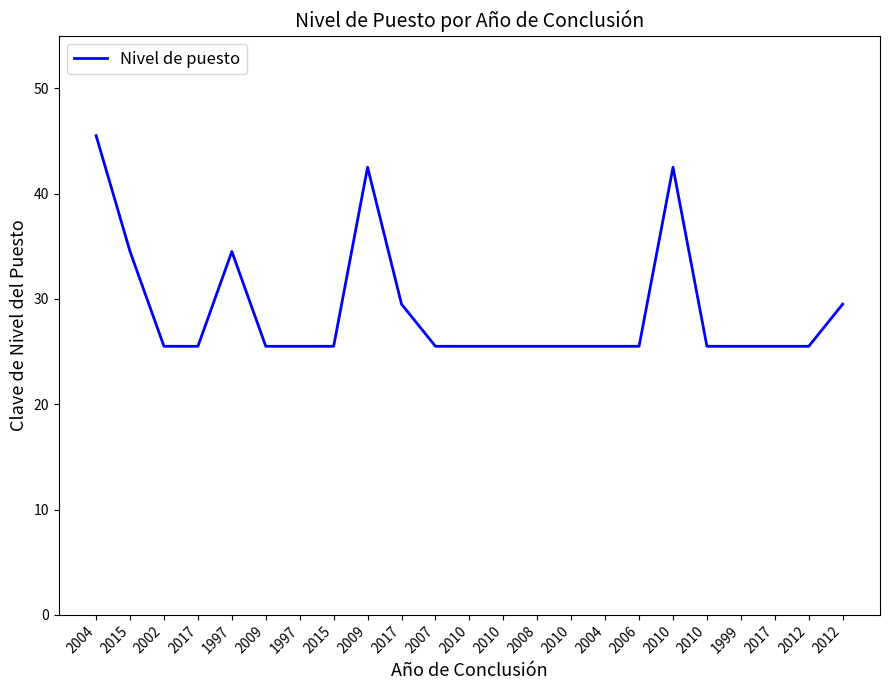

Does the chart have visible grid lines?

No